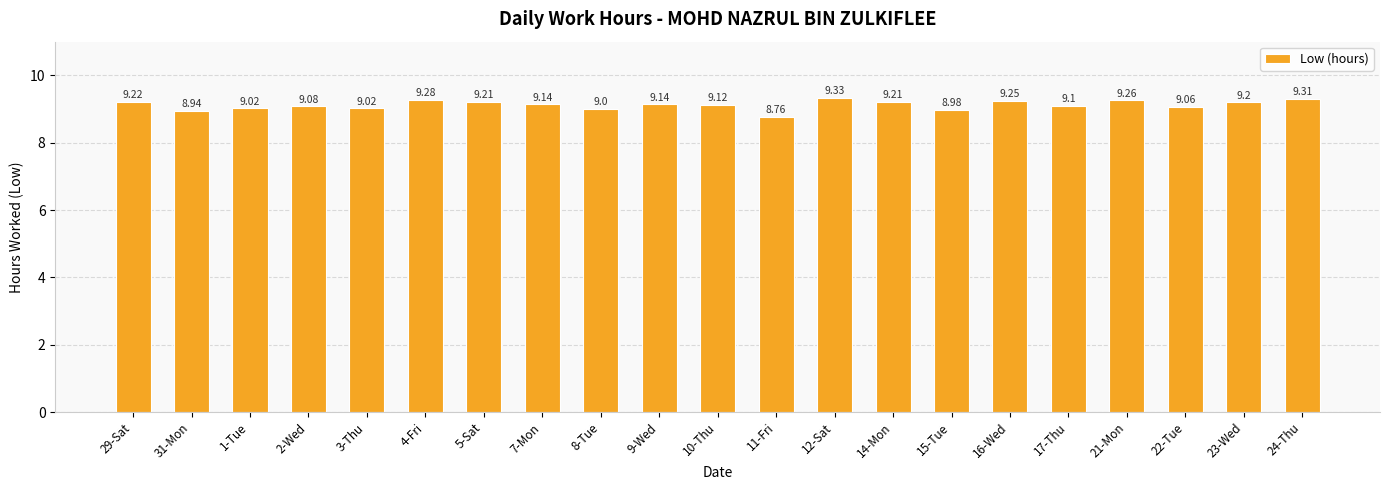

Which has a higher value, 22-Tue or 24-Thu?

24-Thu